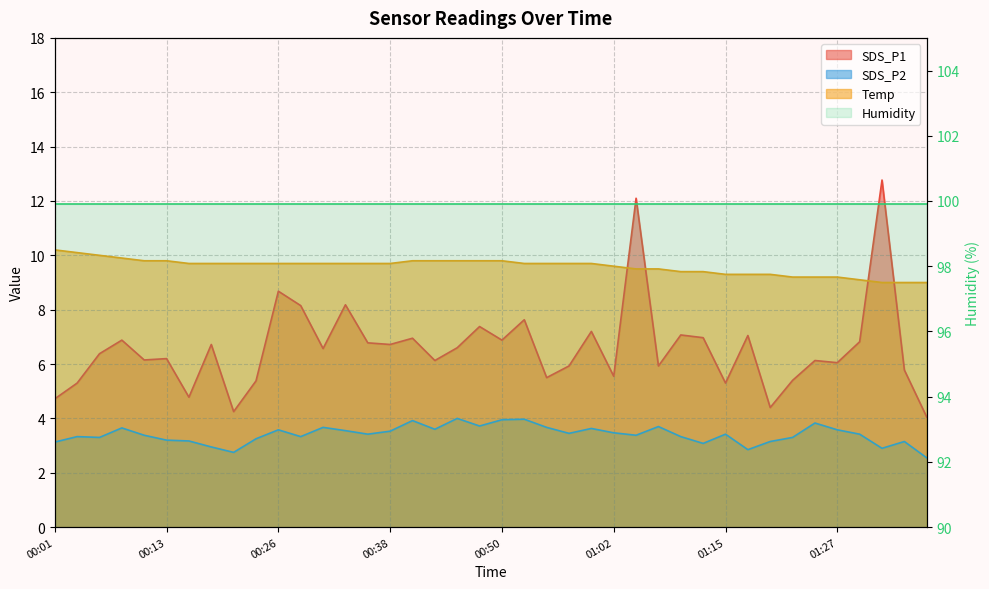

At which category is the sum across all series the highest?

01:05